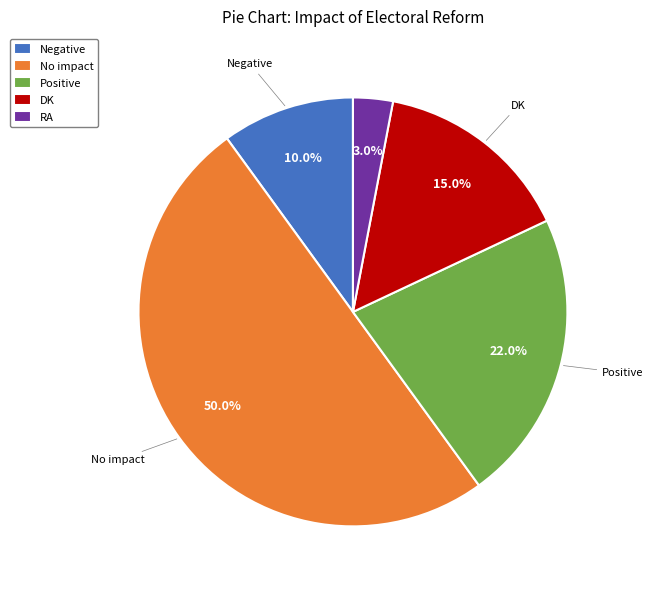

Which category has the smallest portion of the pie?

RA